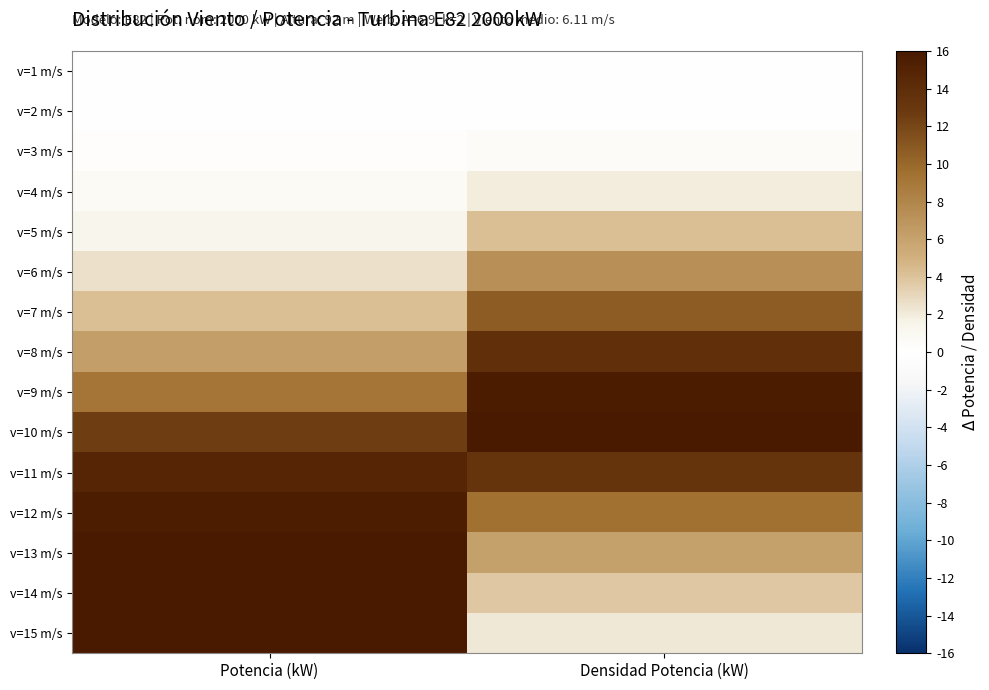

Which has a higher value, Densidad Potencia (kW) or Potencia (kW)?

Densidad Potencia (kW)